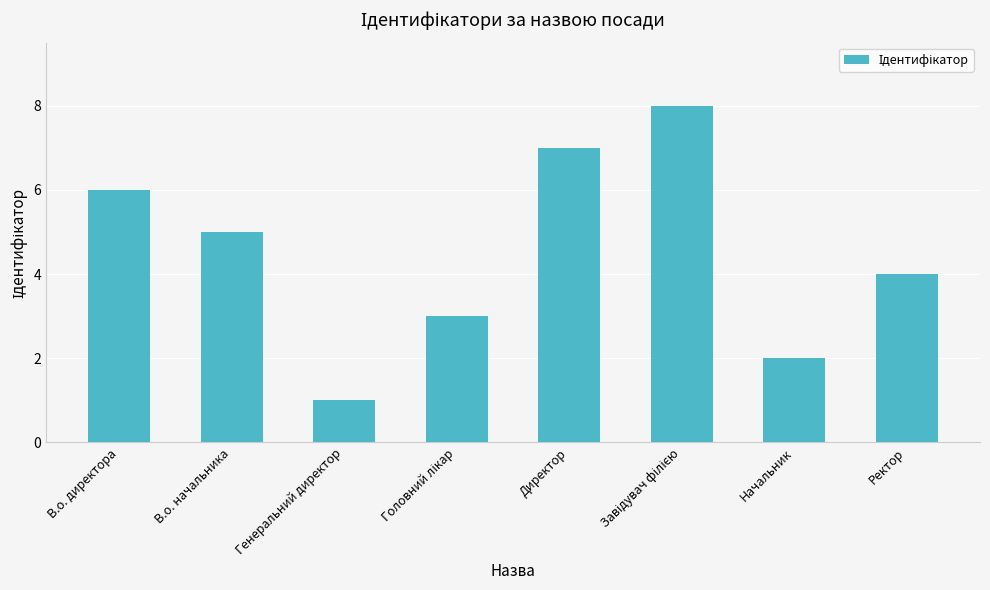

What is the minimum value shown in the chart?

1